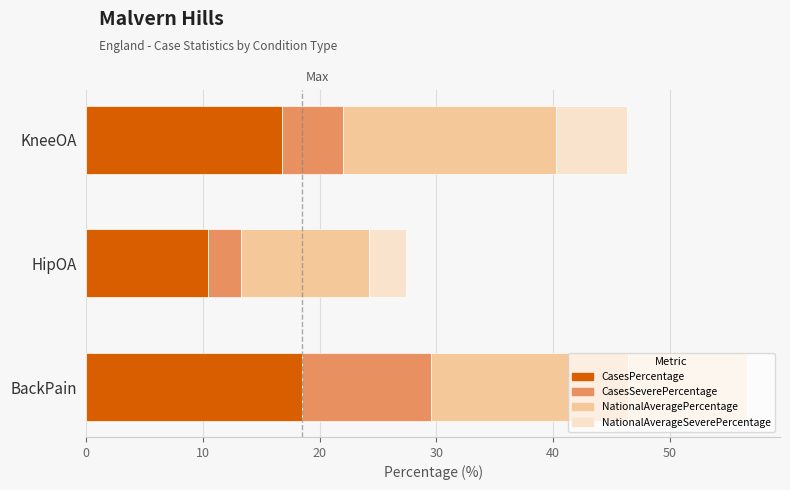

True or false: CasesPercentage has a value of 18.5 at BackPain.

True